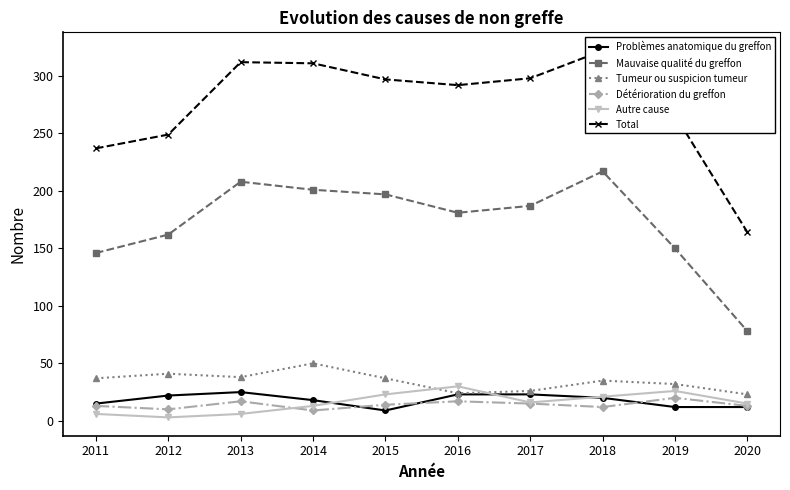

How many times do Autre cause and Tumeur ou suspicion tumeur cross each other?

2